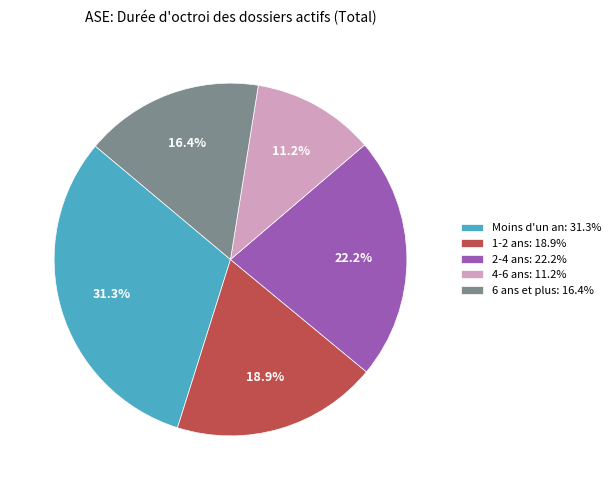

Which slice is the largest?

Moins d'un an